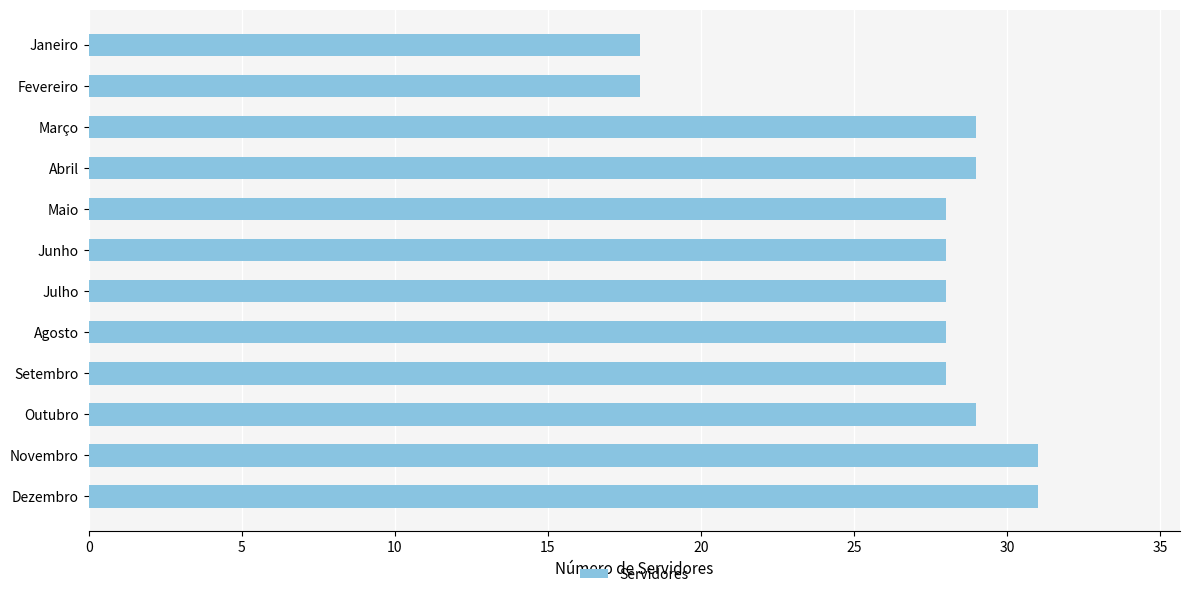

What is the value of the 12th bar from the top?

31